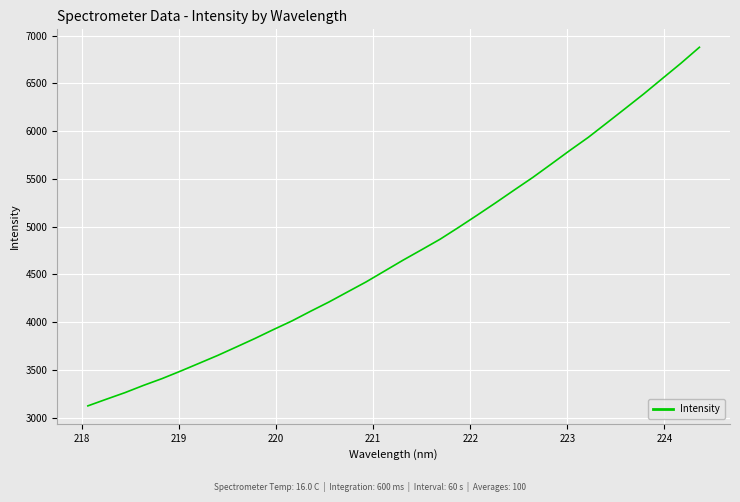

How many values exceed 4649?

17